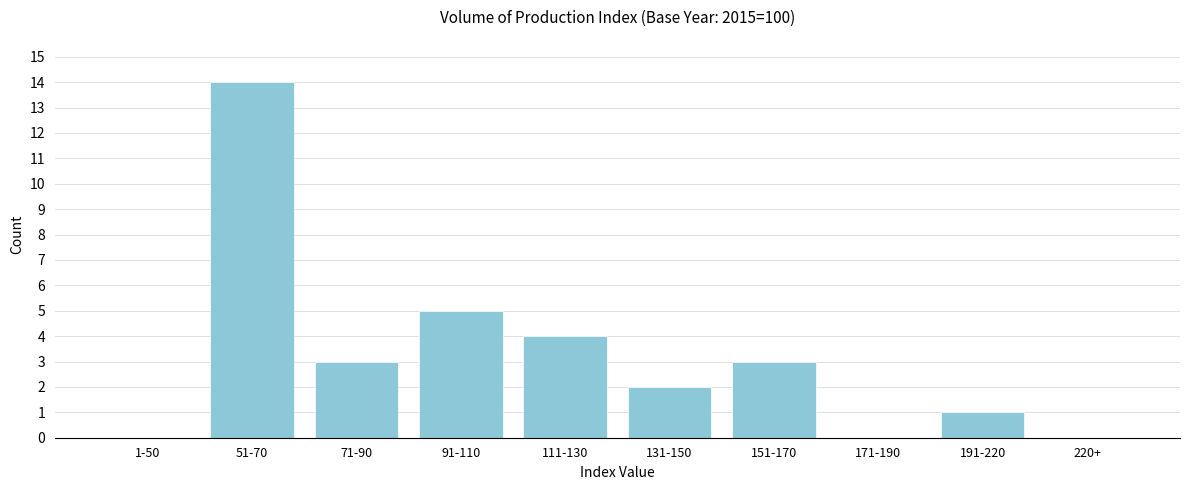

Reading left to right, what are all the values shown in this chart?

1-50=0	51-70=14	71-90=3	91-110=5	111-130=4	131-150=2	151-170=3	171-190=0	191-220=1	220+=0